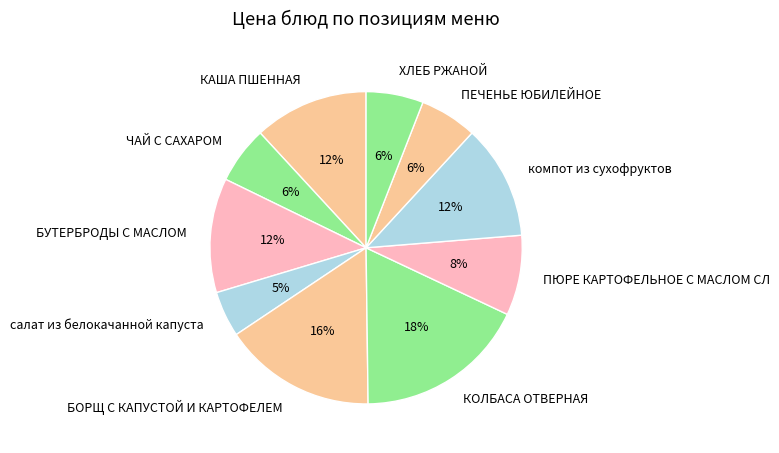

Between ПЮРЕ КАРТОФЕЛЬНОЕ С МАСЛОМ СЛ and ЧАЙ С САХАРОМ, which is larger?

ПЮРЕ КАРТОФЕЛЬНОЕ С МАСЛОМ СЛ